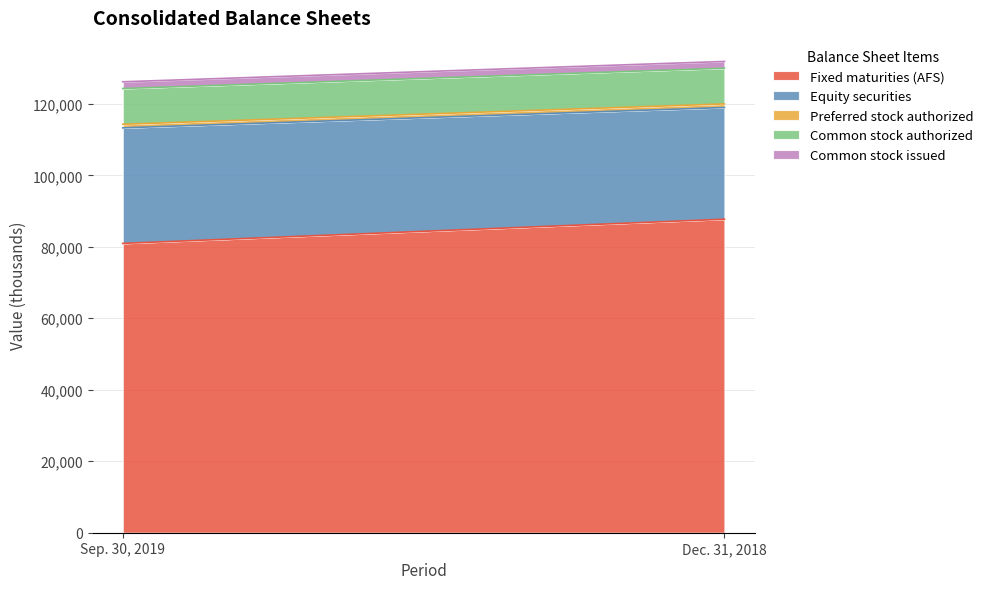

The Common stock issued series shows 1887 at Dec. 31, 2018. True or false?

True